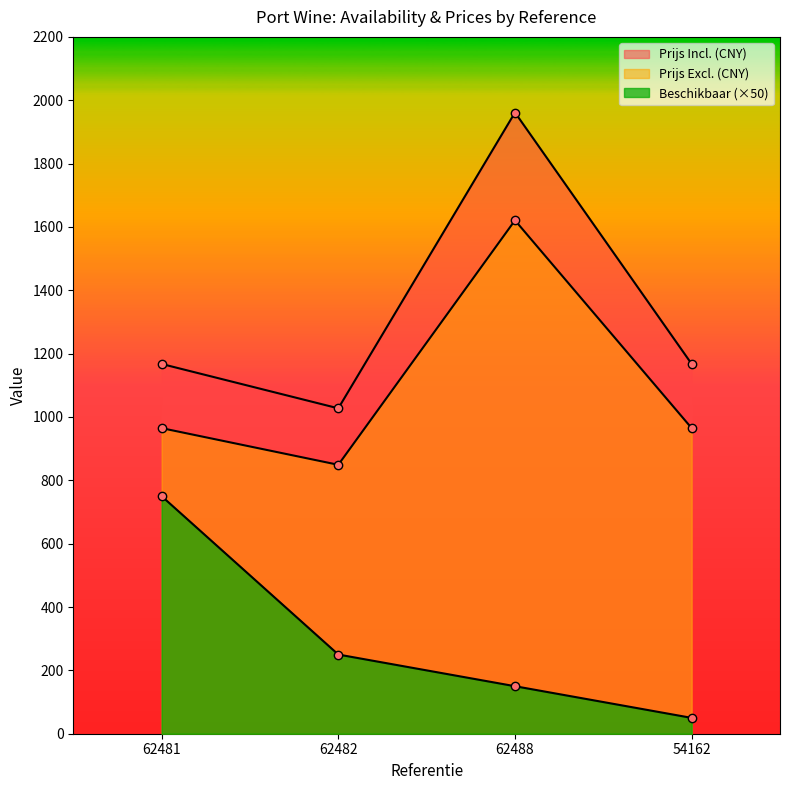

What is the label of the 2nd point from the right?

62488